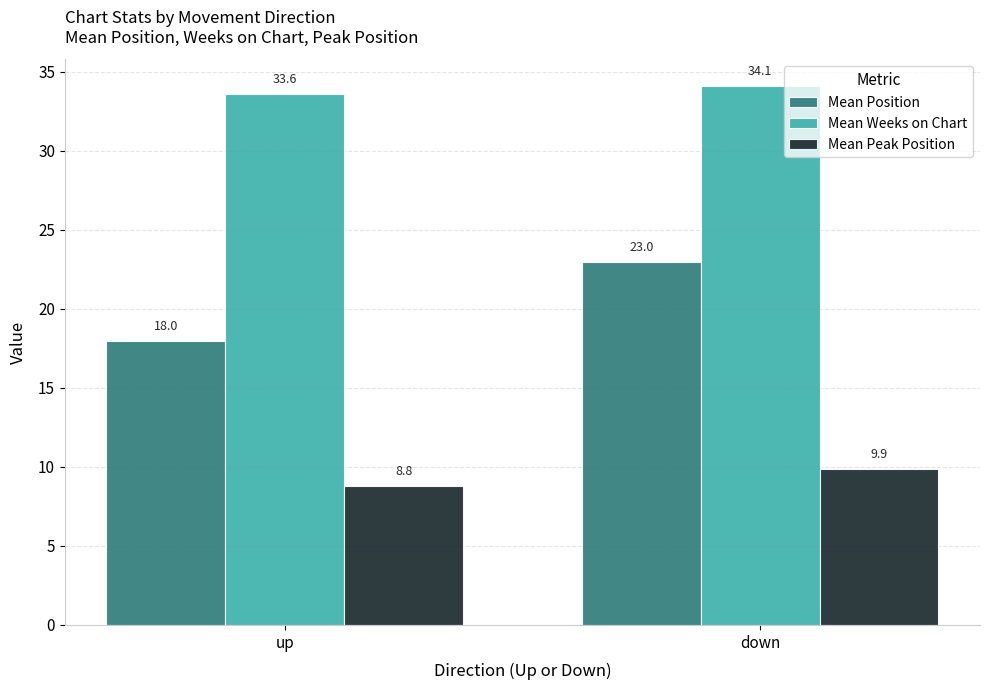

At which label does Mean Peak Position first exceed 9?

down